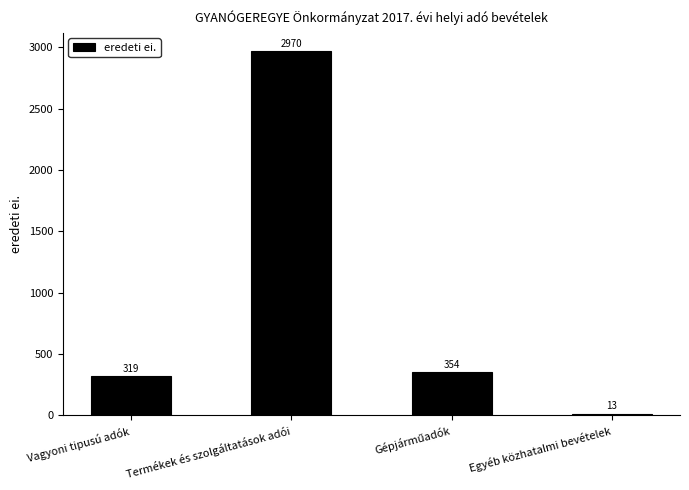

True or false: the data shows 134 at Vagyoni tipusú adók.

False